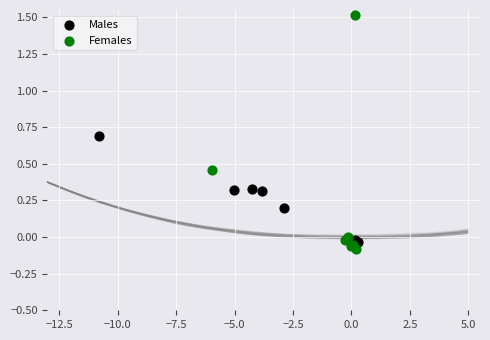

Which series reaches the minimum Y coordinate?

Females